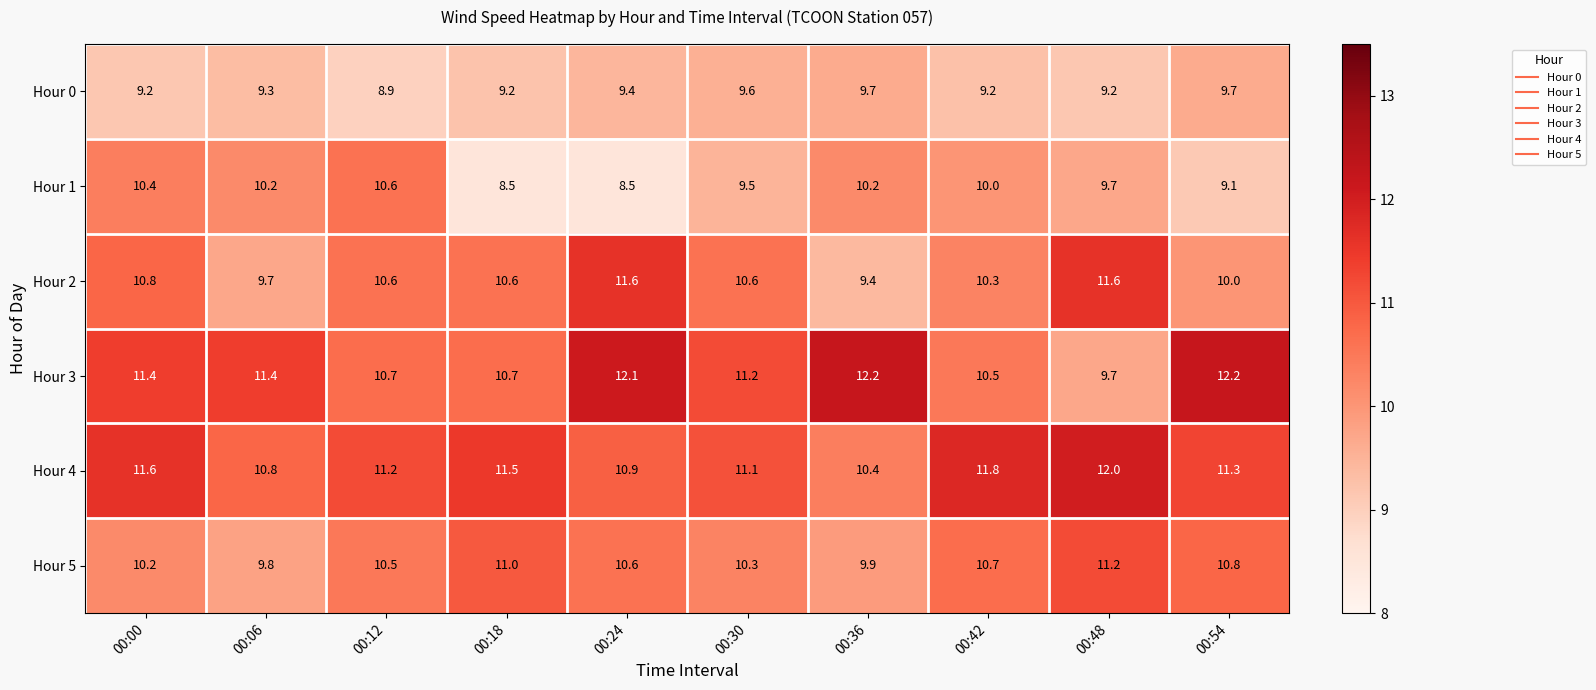

What is the sum of the Hour 2 values at 00:18 and 00:30?

21.2